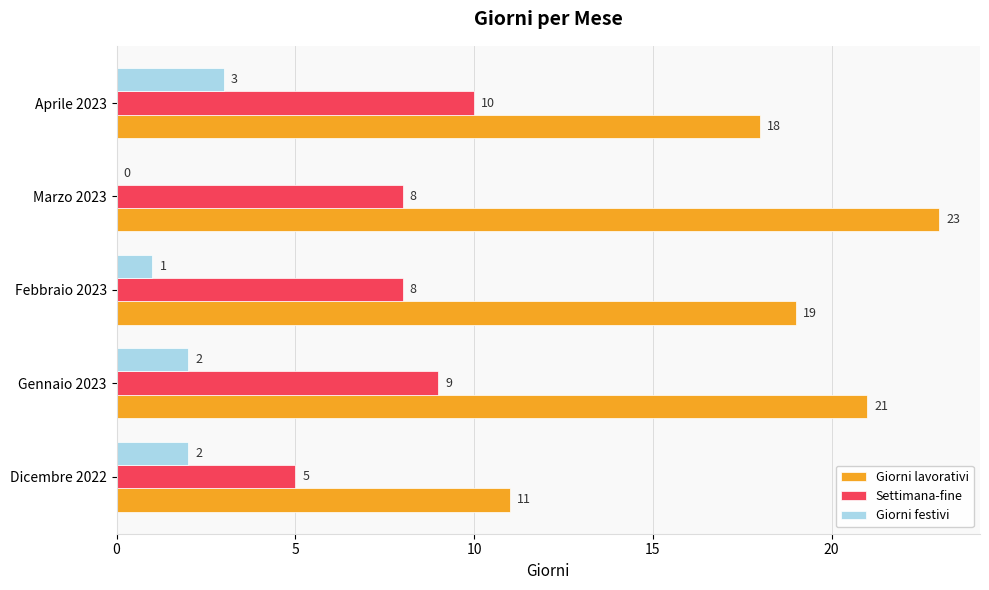

What is the approximate value of Giorni festivi at Aprile 2023?

3